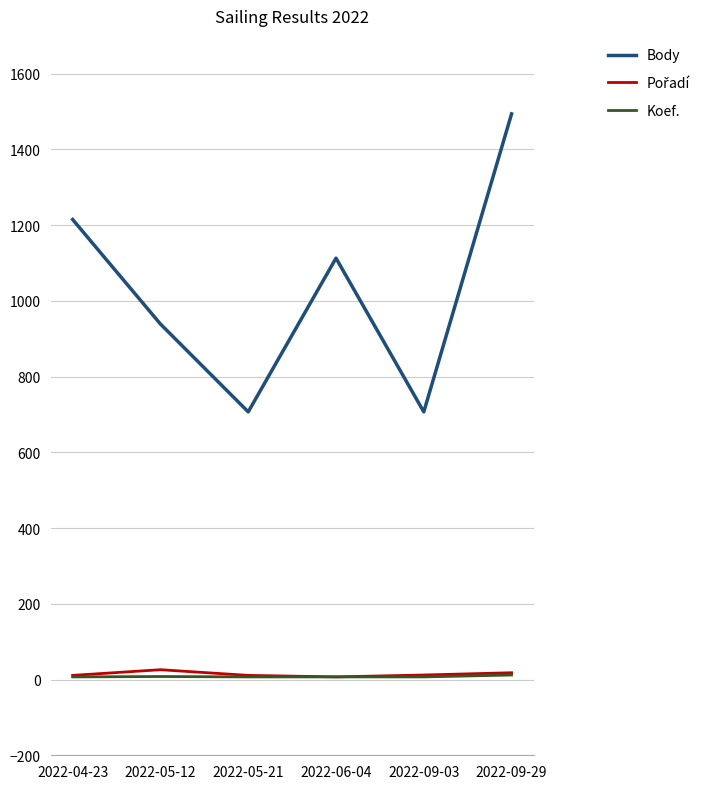

True or false: Body and Koef. intersect in this chart.

False